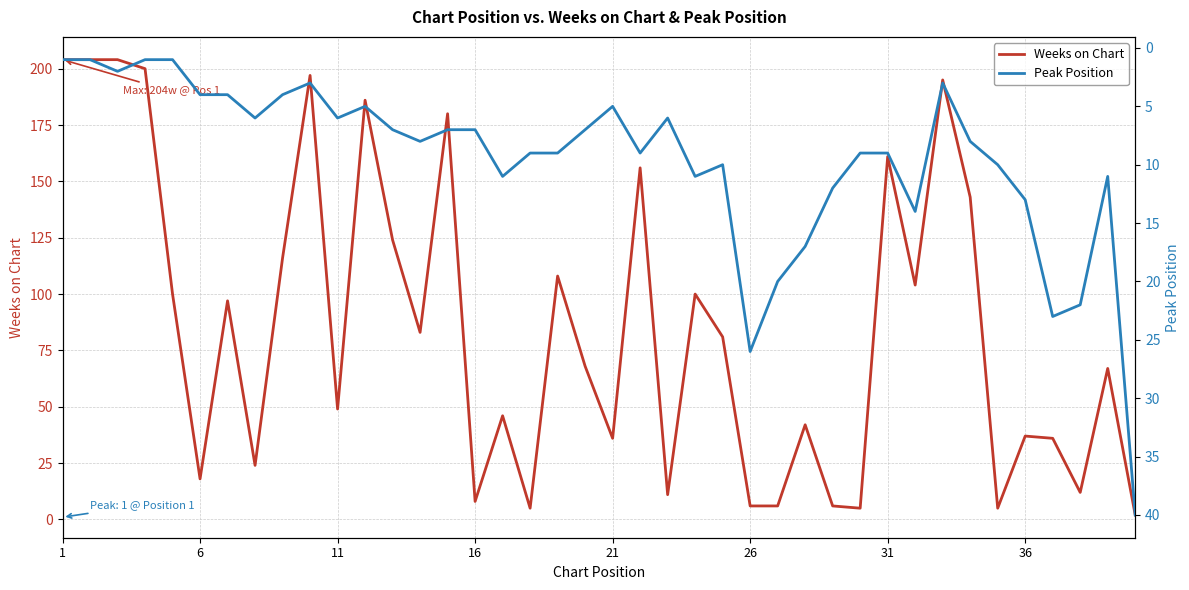

Count the number of data series in this chart.

2